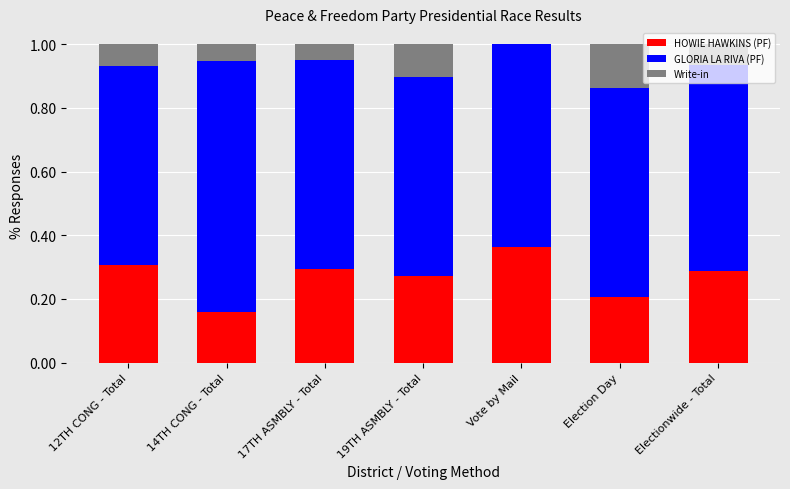

What is the sum of all HOWIE HAWKINS (PF) values?

1.9